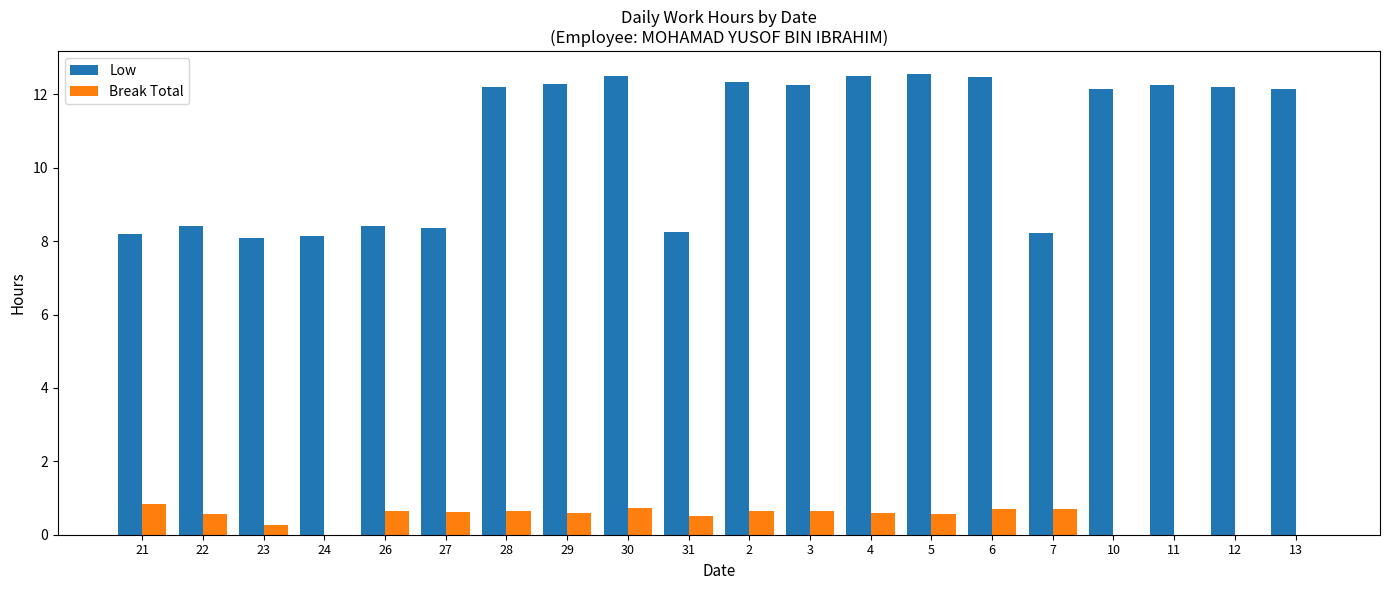

What is the difference between the Low values at 12 and 6?

0.3